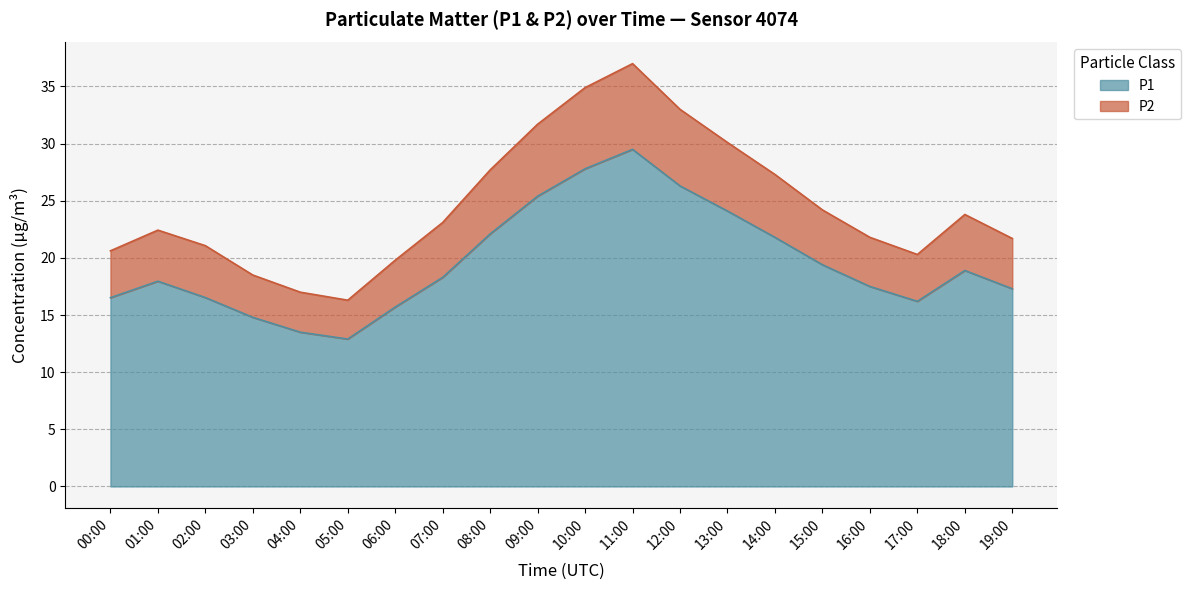

What is the difference between the maximum and minimum values in the P1 series?

16.6